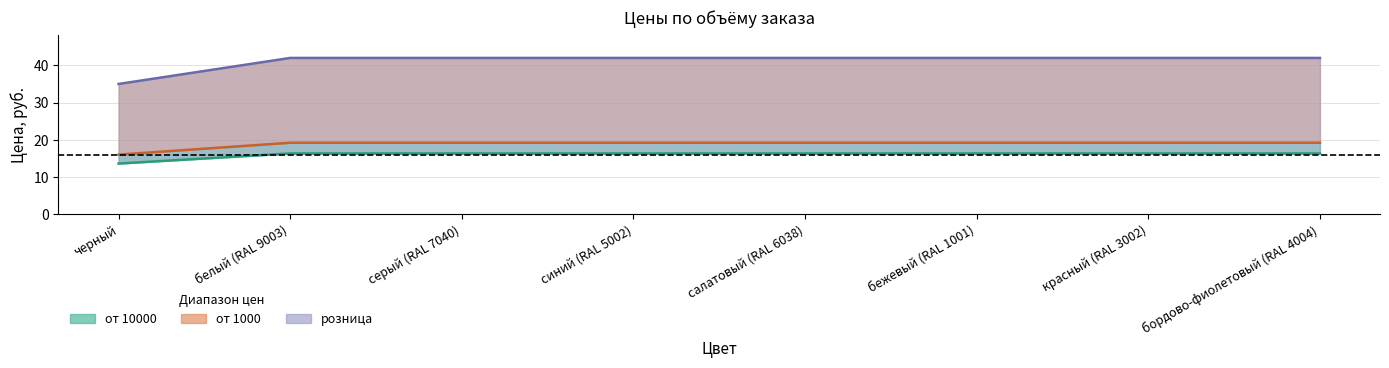

Rank the categories by от 1000 value from highest to lowest.

белый (RAL 9003), серый (RAL 7040), синий (RAL 5002), салатовый (RAL 6038), бежевый (RAL 1001), красный (RAL 3002), бордово-фиолетовый (RAL 4004), черный